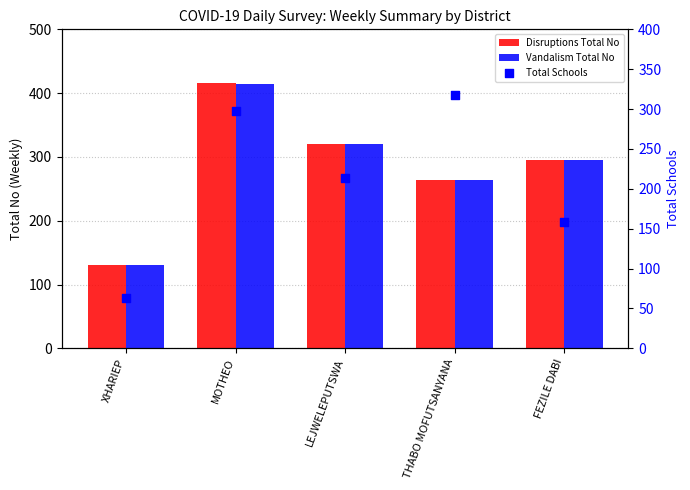

Is the value of Total Schools at LEJWELEPUTSWA greater than the value of Vandalism Total No at FEZILE DABI?

No